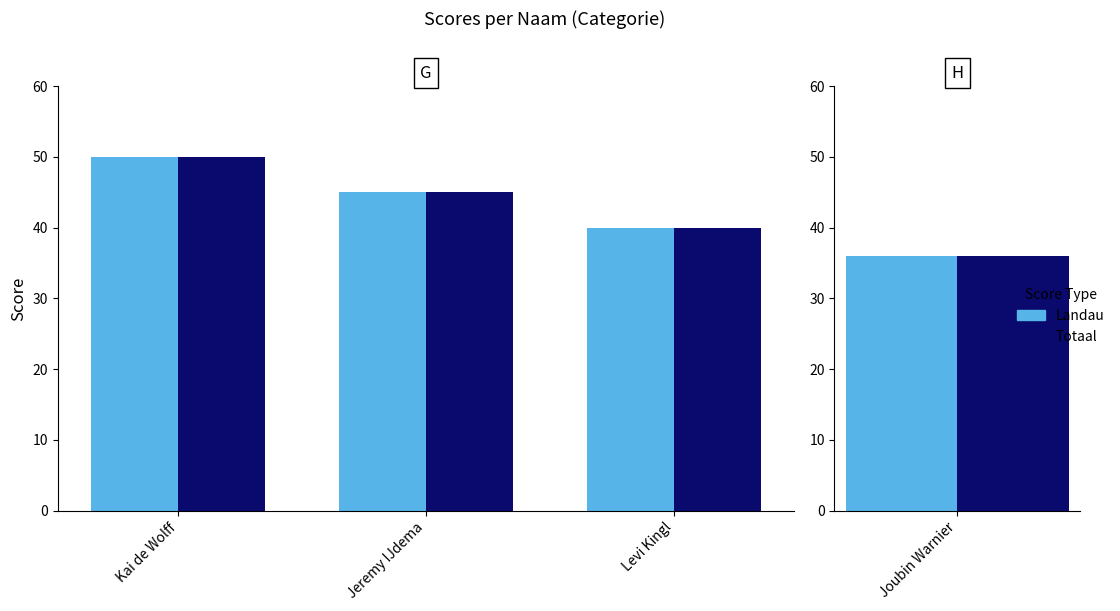

What is the highest value of the Landau series?

50